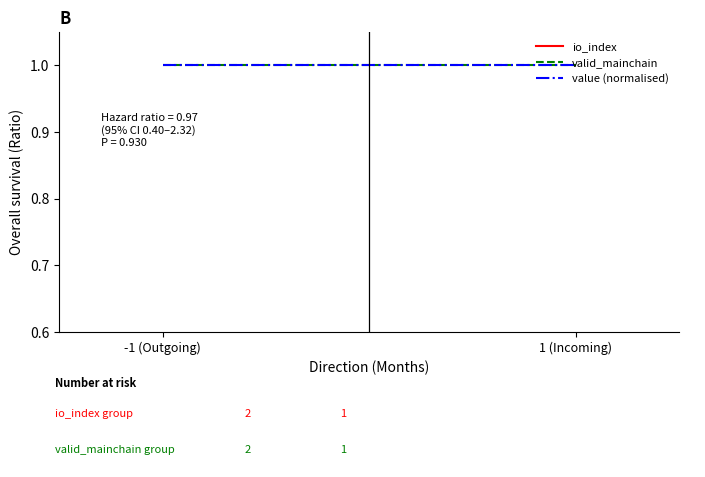

Which series has the largest total across all categories?

valid_mainchain